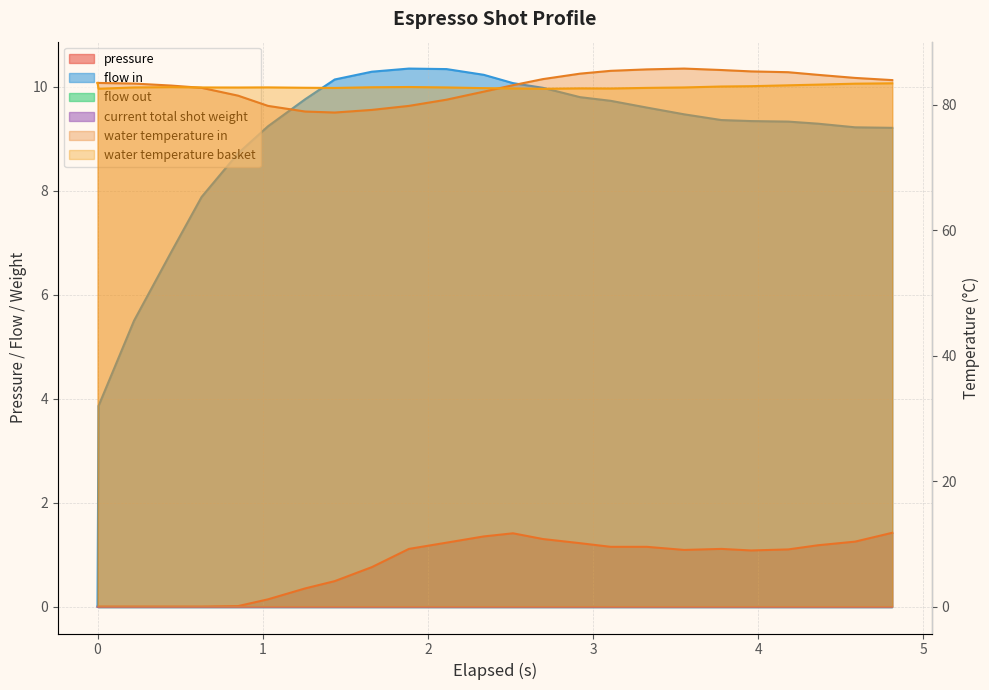

At how many categories does at least one series exceed 77?

25